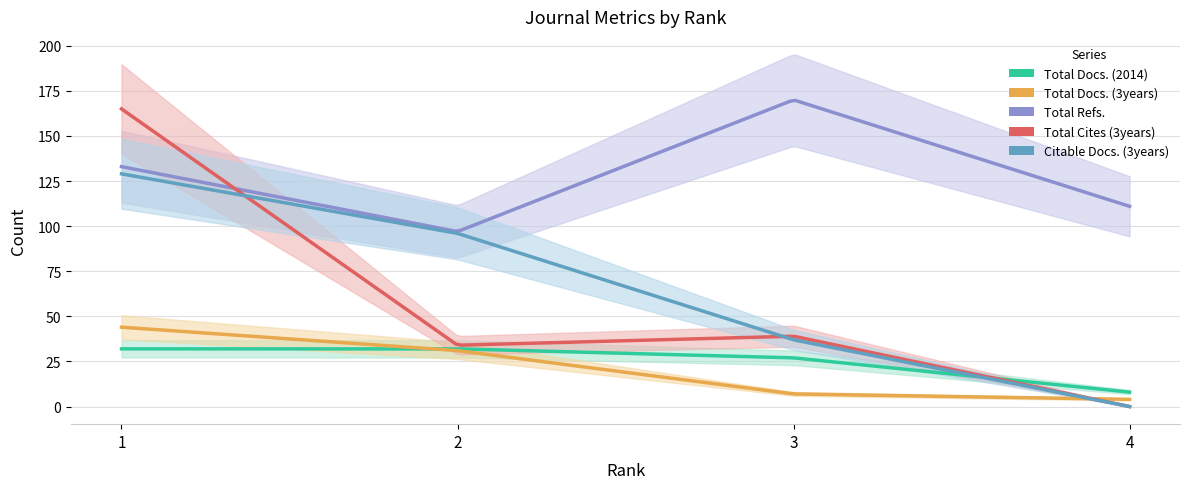

How many distinct data groups are displayed?

5